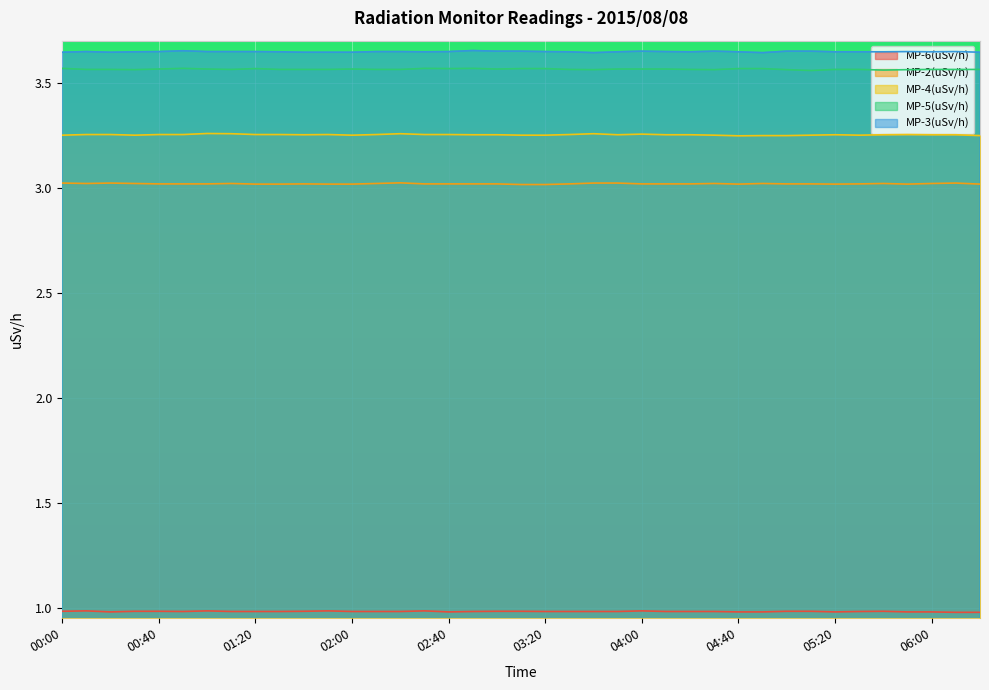

Which series has the largest range (max minus min)?

MP-4(uSv/h)